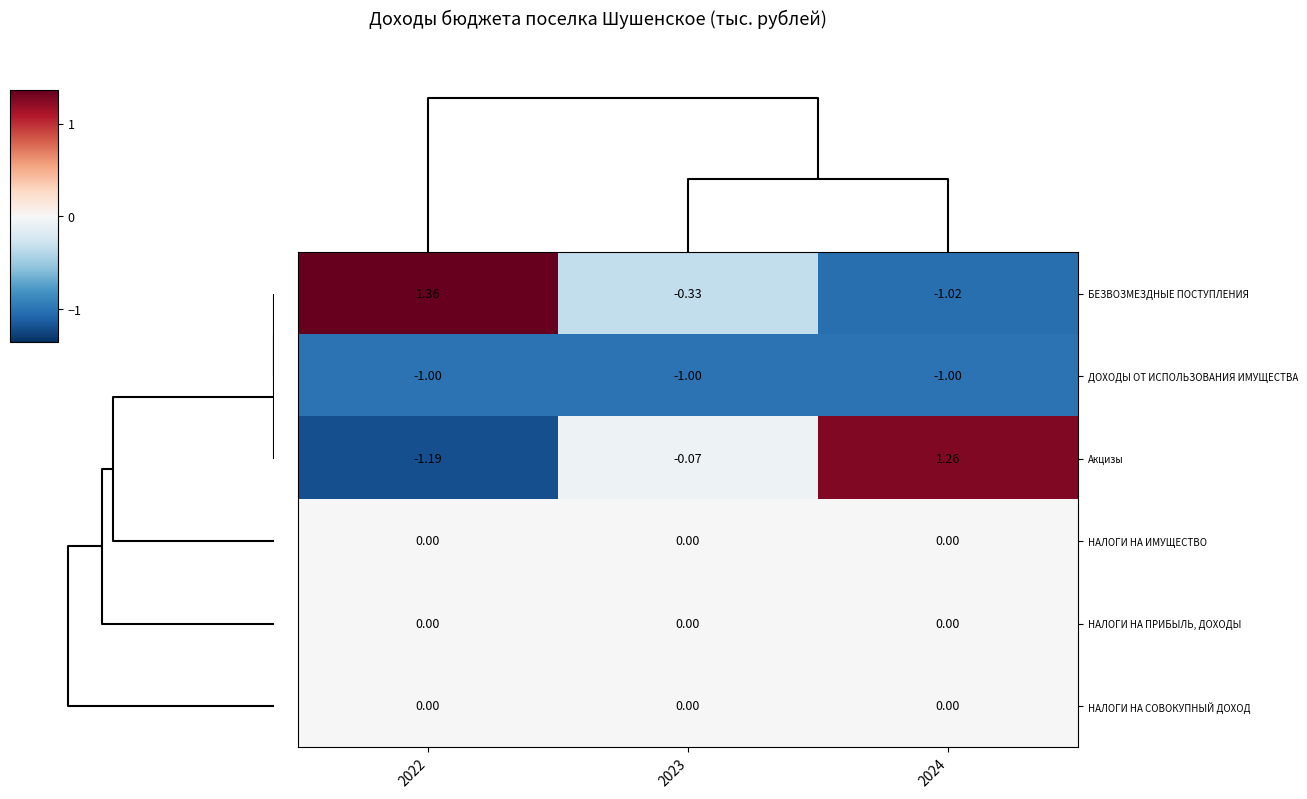

Which series has the largest total across all categories?

БЕЗВОЗМЕЗДНЫЕ ПОСТУПЛЕНИЯ